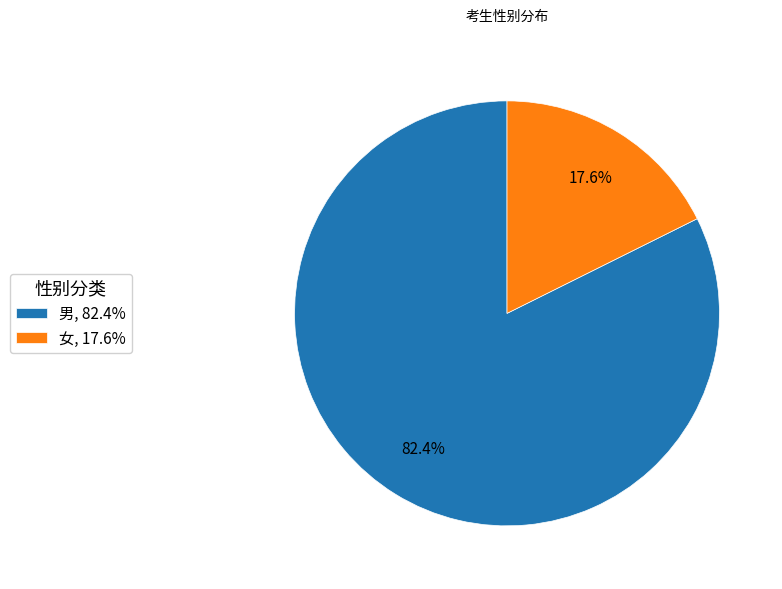

True or false: 男 accounts for 82% of the total.

True